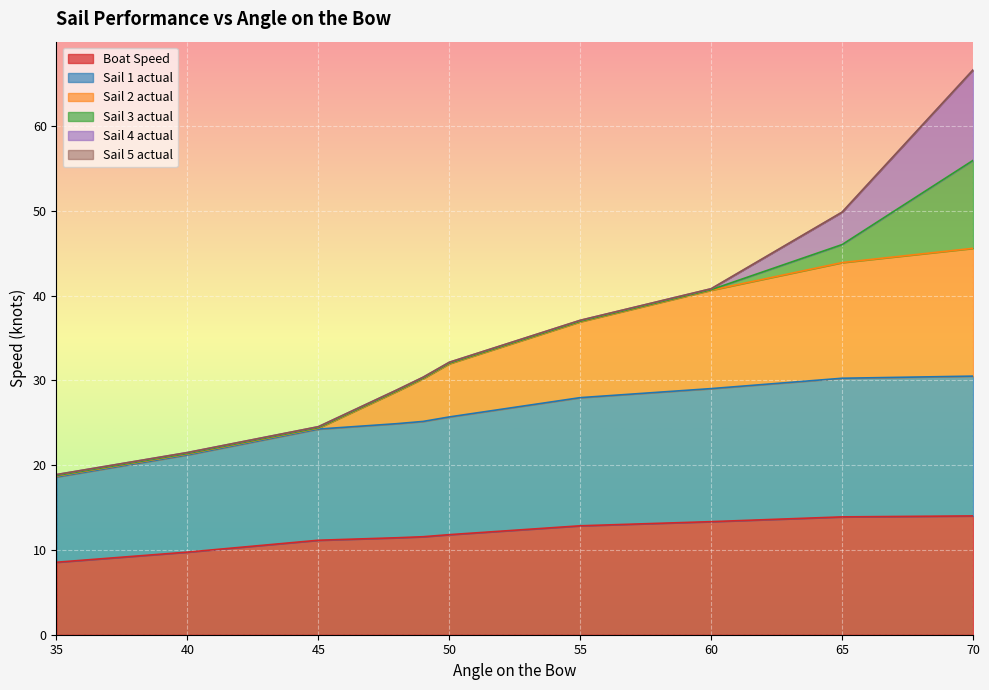

Where is Sail 2 actual nearest to the value 32?

50